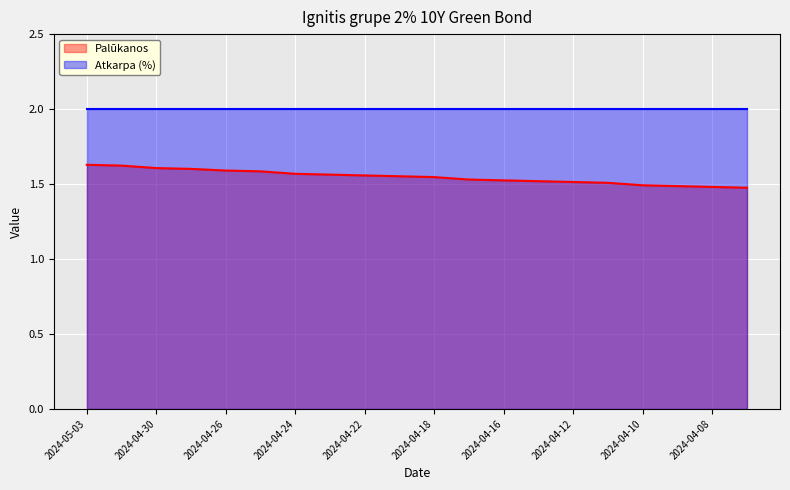

What is the minimum value shown in the chart?

1.5